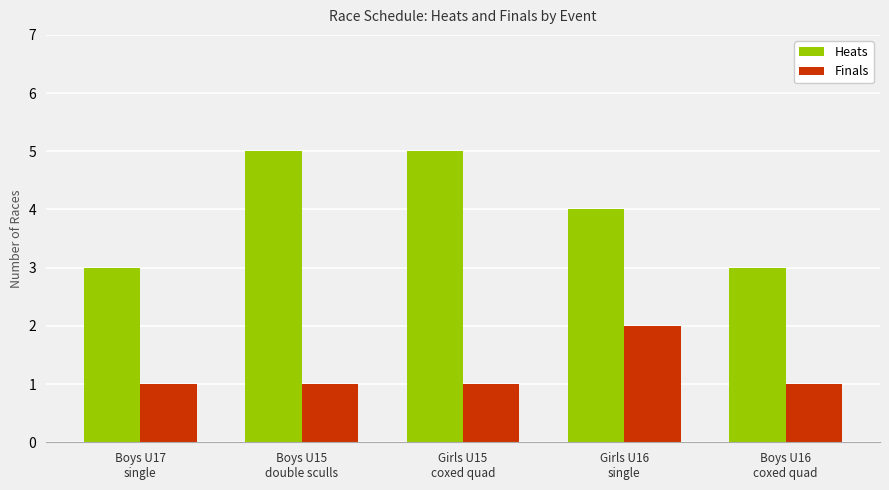

Reading right to left, extract all data points from this chart.

Heats: 3	4	5	5	3
Finals: 1	2	1	1	1